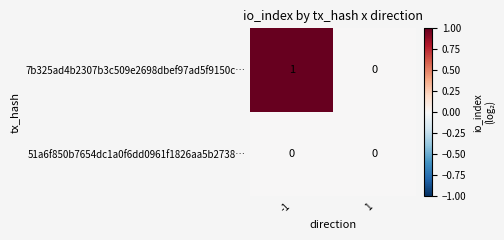

Rank the series by their maximum value, from lowest to highest.

51a6f850b7654dc1a0f6dd0961f1826aa5b2738…, 7b325ad4b2307b3c509e2698dbef97ad5f9150c…